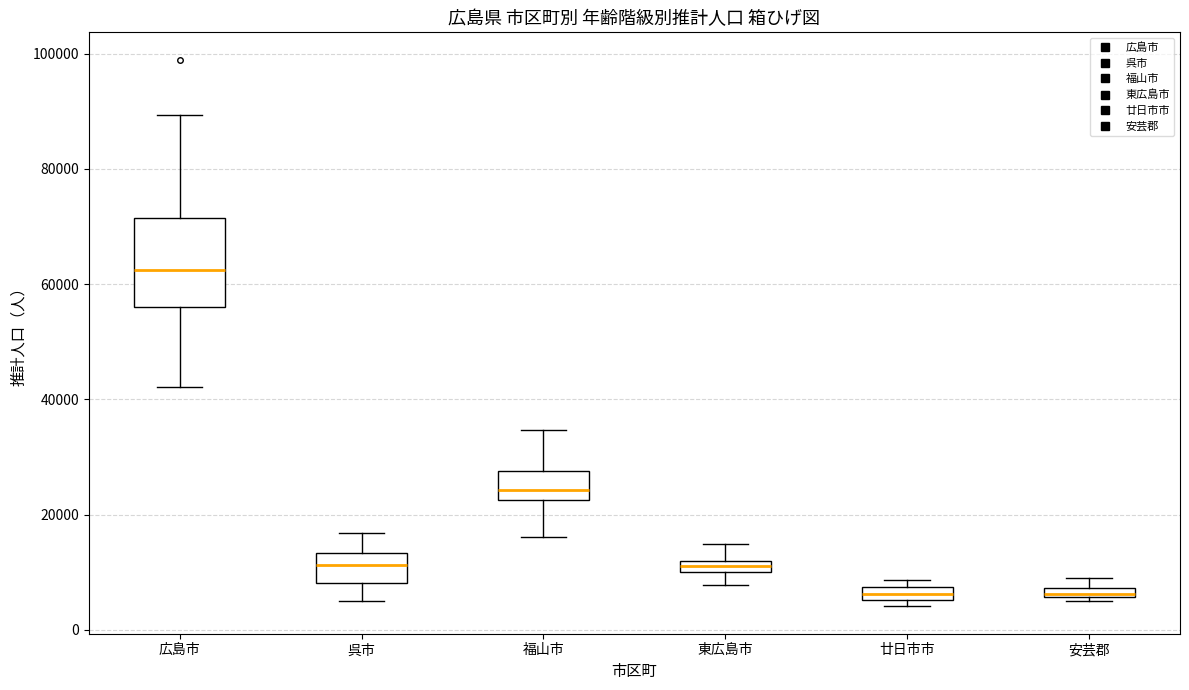

Where is the lower edge of the box for 広島市 on the y-axis? The values are not printed on the chart, so give them approximately, as read against the axis.

56000